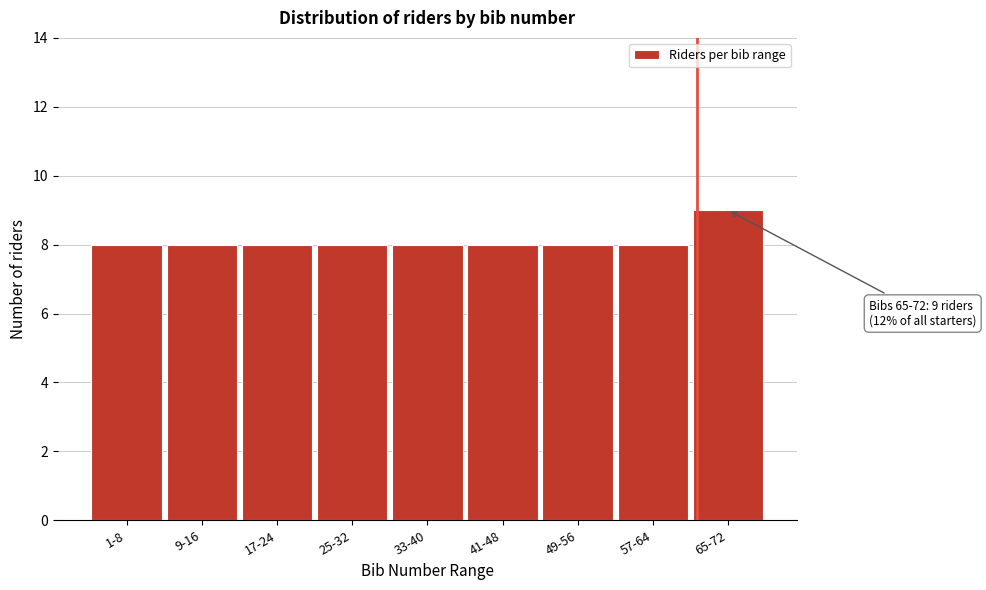

Reading left to right, transcribe all the data shown in this chart.

8	8	8	8	8	8	8	8	9